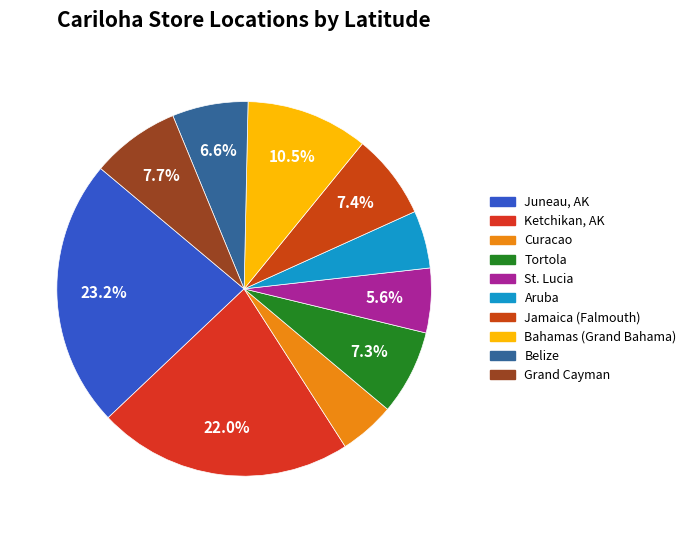

Which slice is the smallest?

Curacao